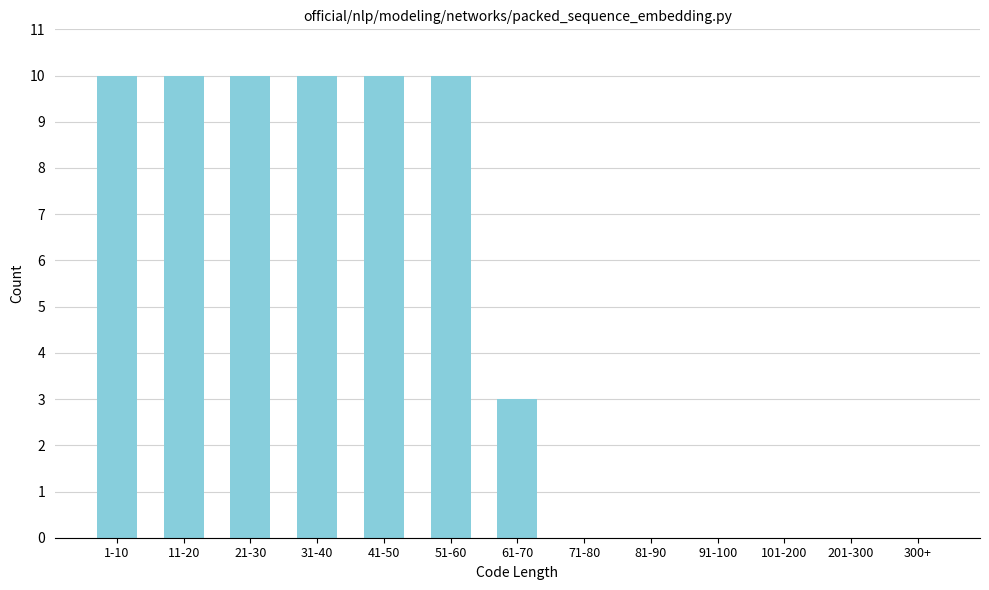

Reading right to left, list all the values displayed in this chart.

300+=0	201-300=0	101-200=0	91-100=0	81-90=0	71-80=0	61-70=3	51-60=10	41-50=10	31-40=10	21-30=10	11-20=10	1-10=10